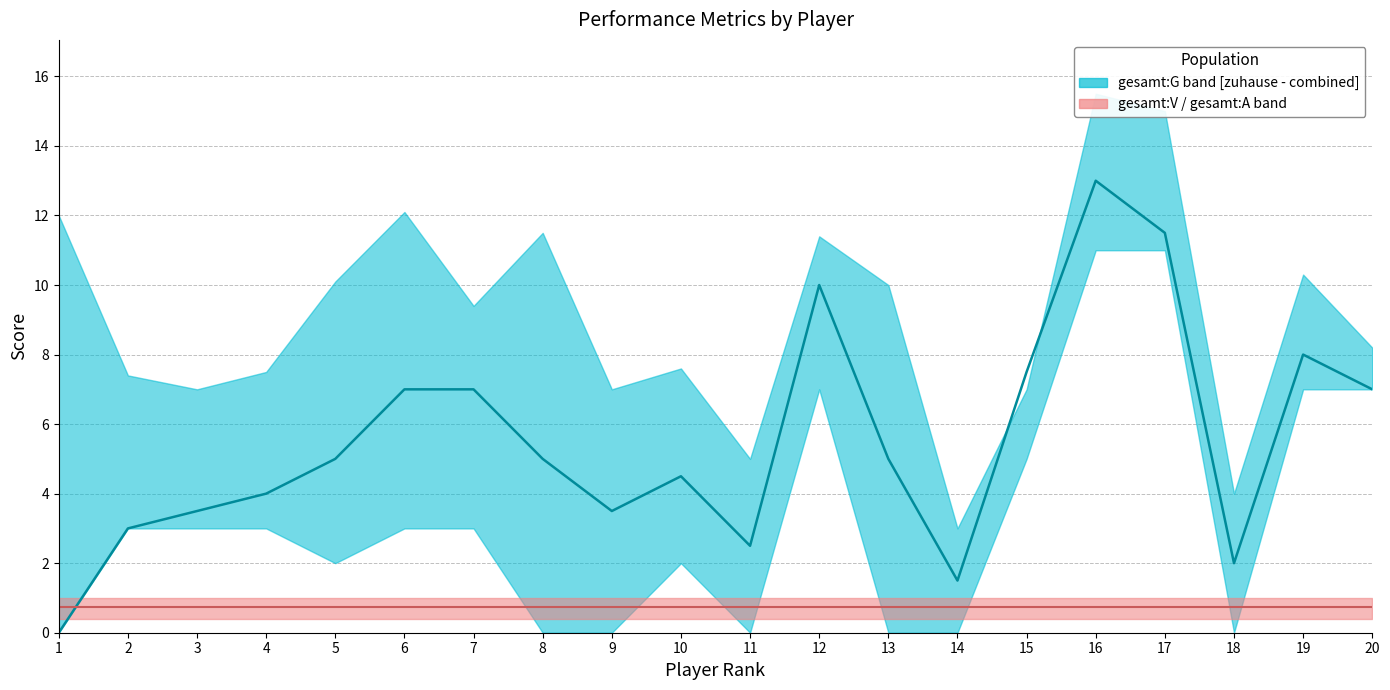

Rank the series by their average value, from lowest to highest.

median gesamt:V, median gesamt:G